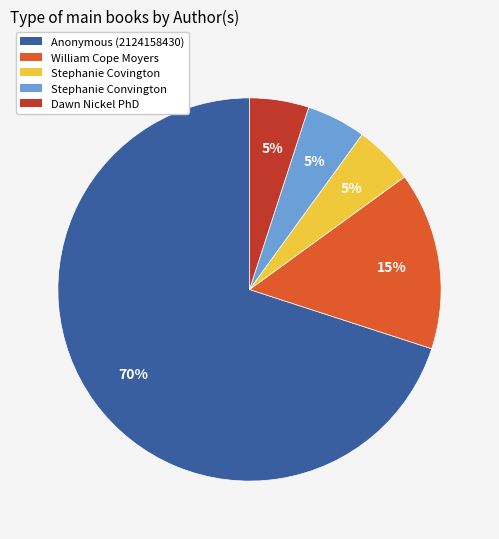

To the nearest percent, what percentage of the pie is William Cope Moyers?

15%